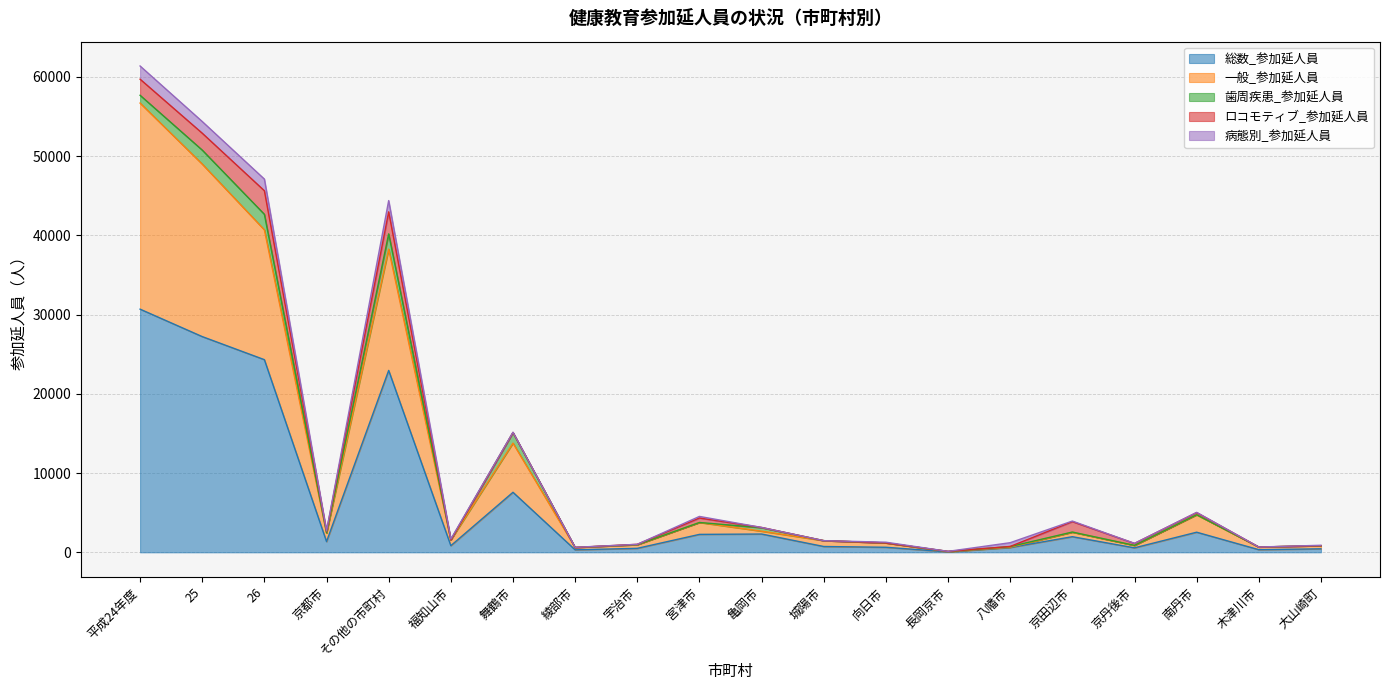

What are all the series names shown in the legend?

総数_参加延人員, 一般_参加延人員, 歯周疾患_参加延人員, ロコモティブ_参加延人員, 病態別_参加延人員